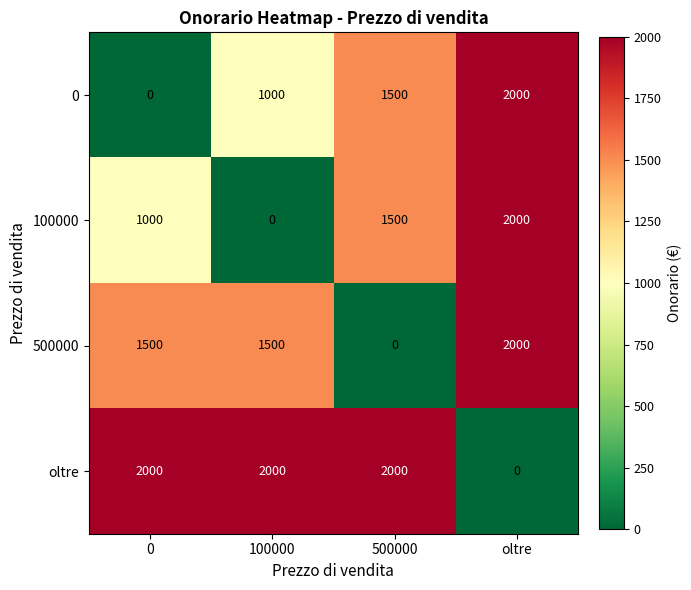

Is it true that 500000 equals 2689 at 0?

False